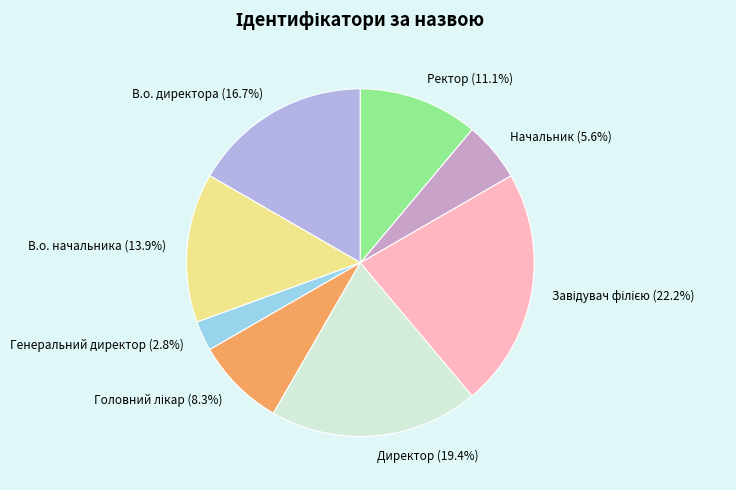

To the nearest percent, what is the difference between the В.о. начальника and Начальник slice percentages?

8%